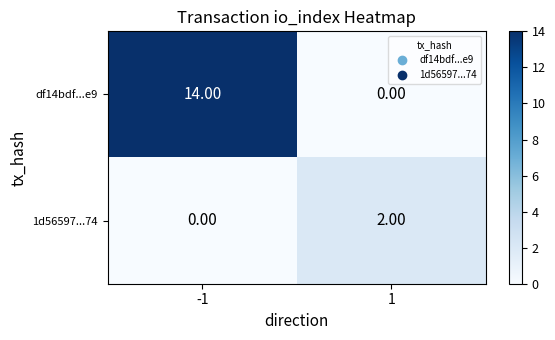

Rank the series at 1 from highest to lowest value.

1d56597...74, df14bdf...e9